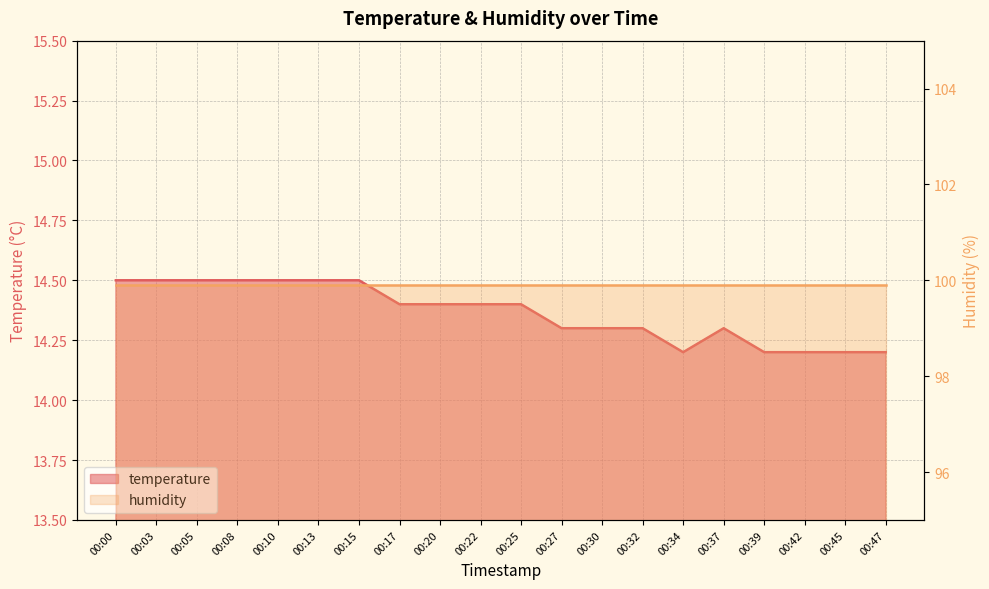

Is it true that the value at 00:34 is 3.7?

False